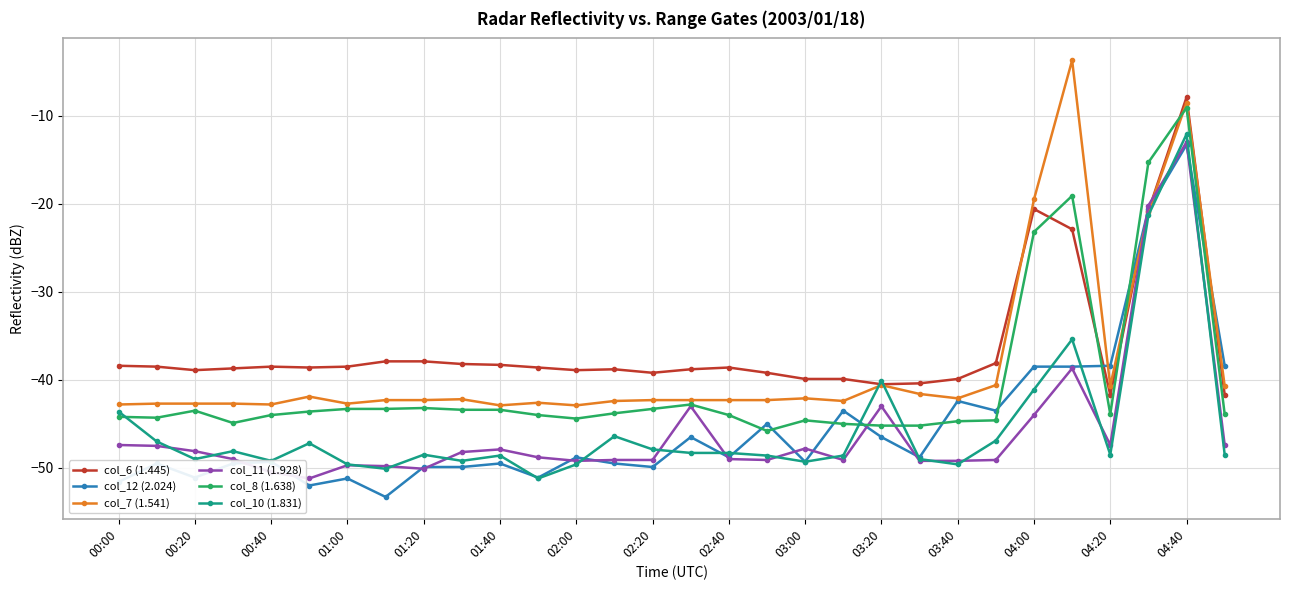

Does the chart display data point markers on the line(s)?

Yes